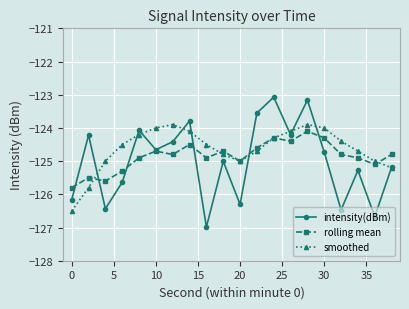

Which series has the largest range (max minus min)?

intensity(dBm)